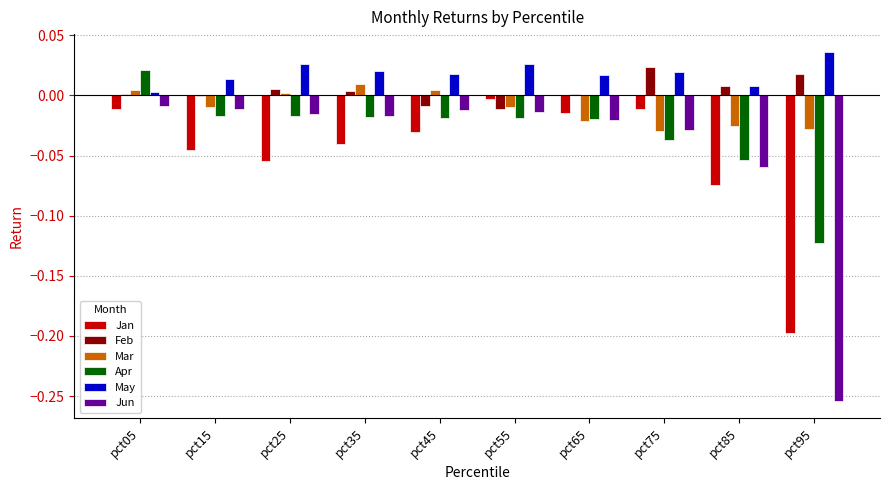

Is it true that Feb equals 0.0 at pct95?

True